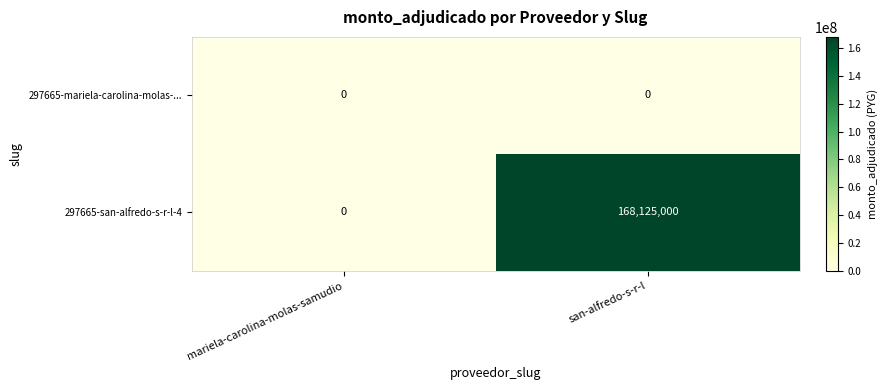

Reading left to right, list all the values displayed in this chart.

297665-mariela-carolina-molas-...: 0	0
297665-san-alfredo-s-r-l-4: 0	168125000